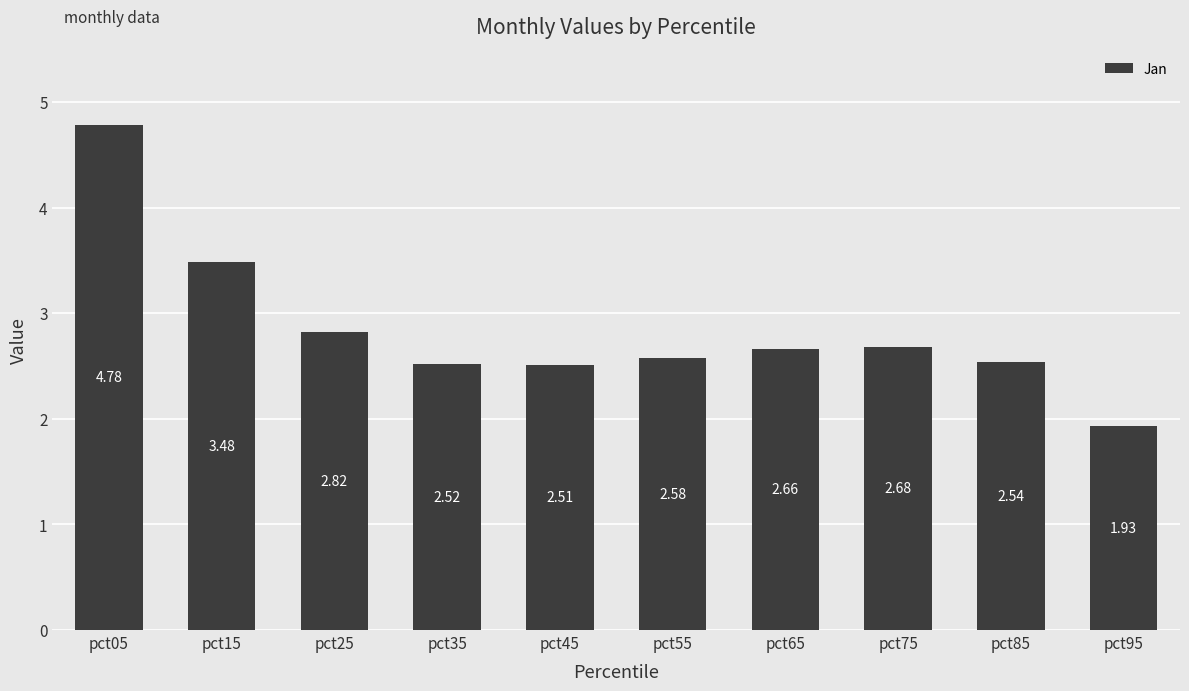

What is the sum of all values?

28.5